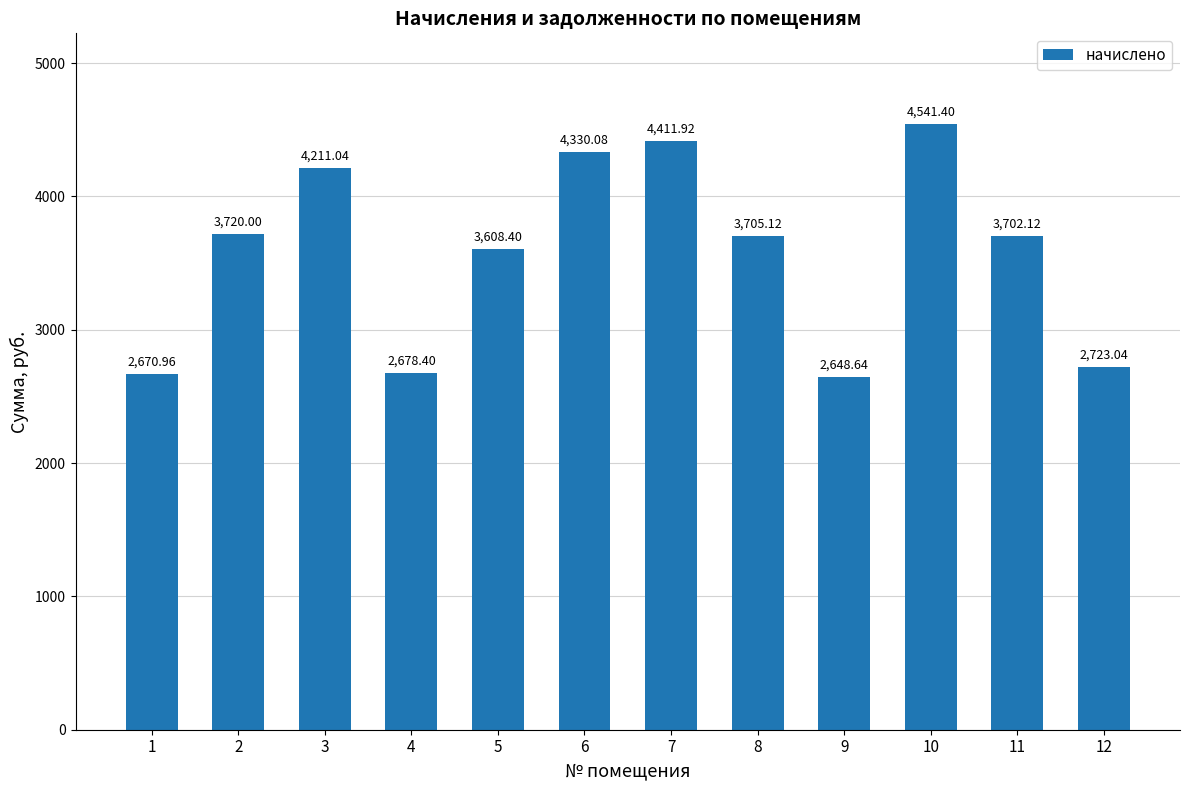

Approximately how many times larger is the value at 7 compared to 4?

1.6